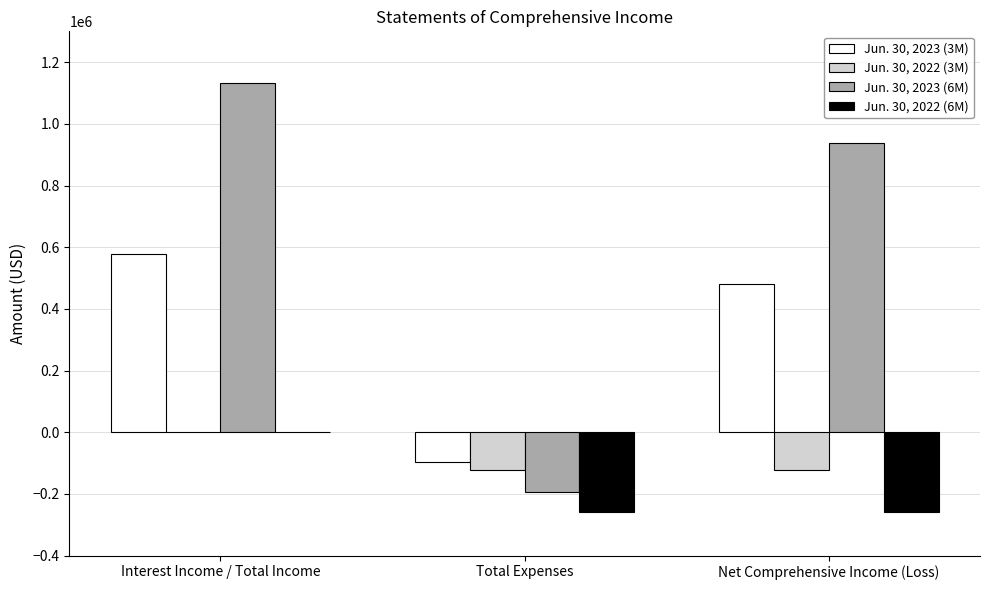

True or false: Jun. 30, 2022 (3M) has a value of -122191 at Total Expenses.

True